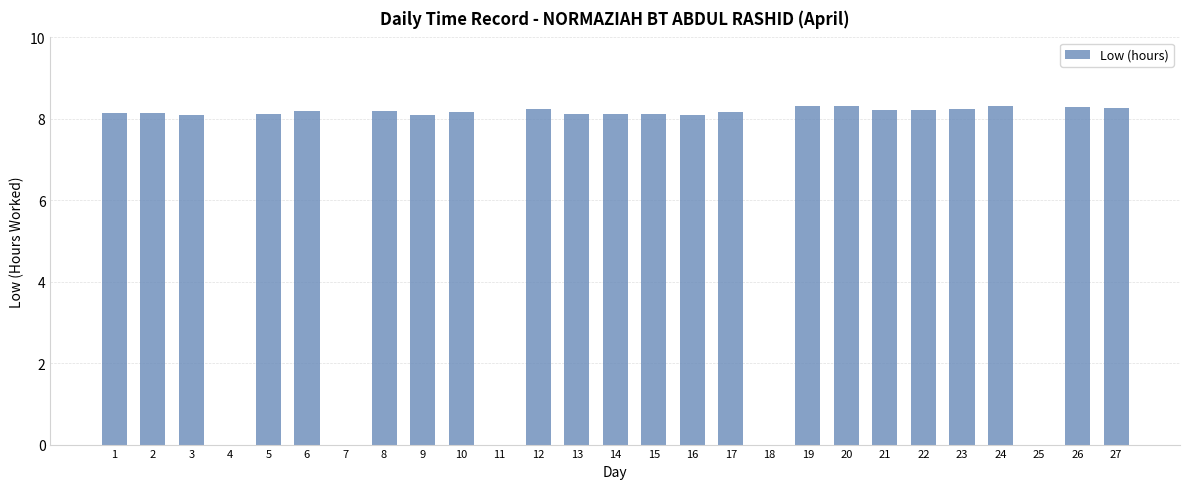

How many series are shown in this chart?

1